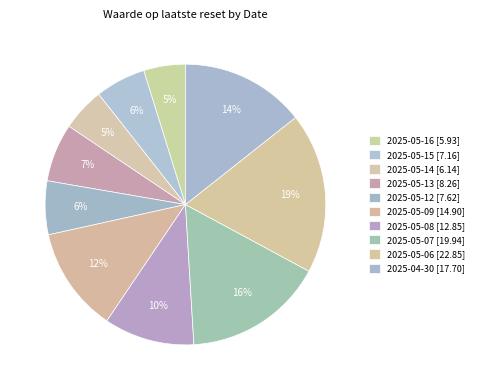

How many segments does this pie chart have?

10